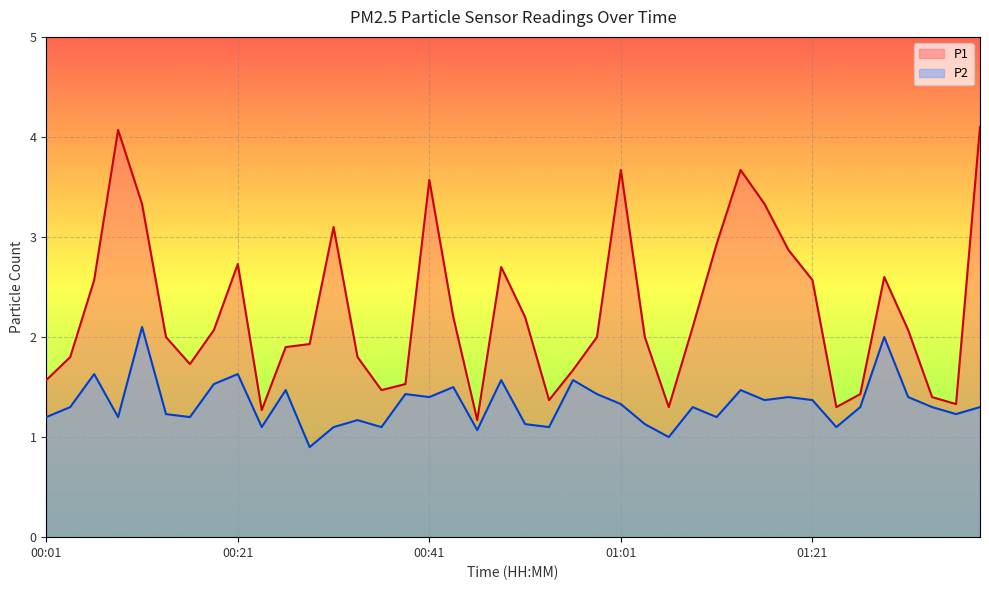

What is the difference between the P2 values at 00:41 and 00:06?

0.2